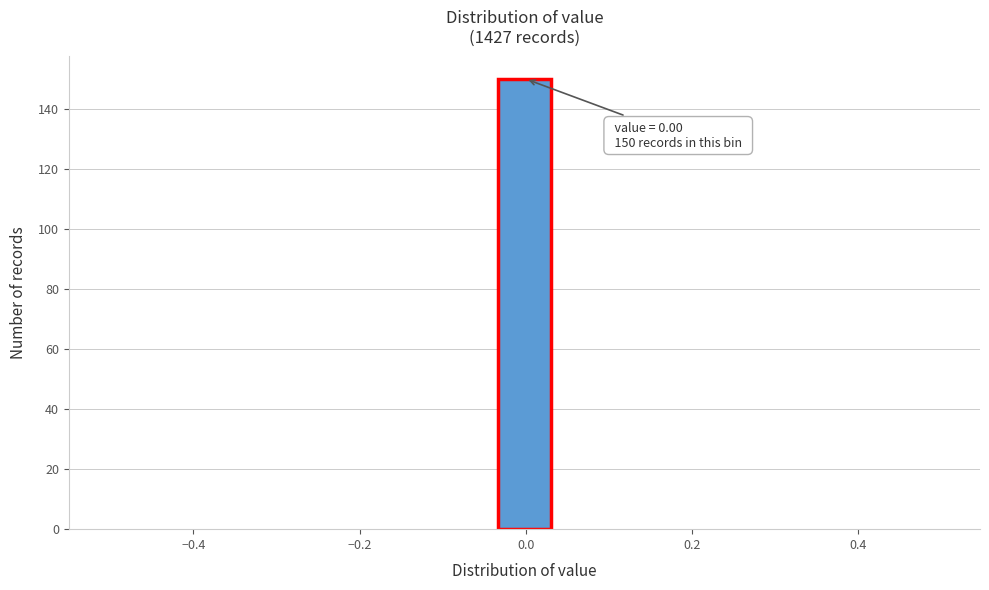

Around what value on the x-axis is the tallest bar? Give the approximate position of its centre, as read against the axis.

0.00